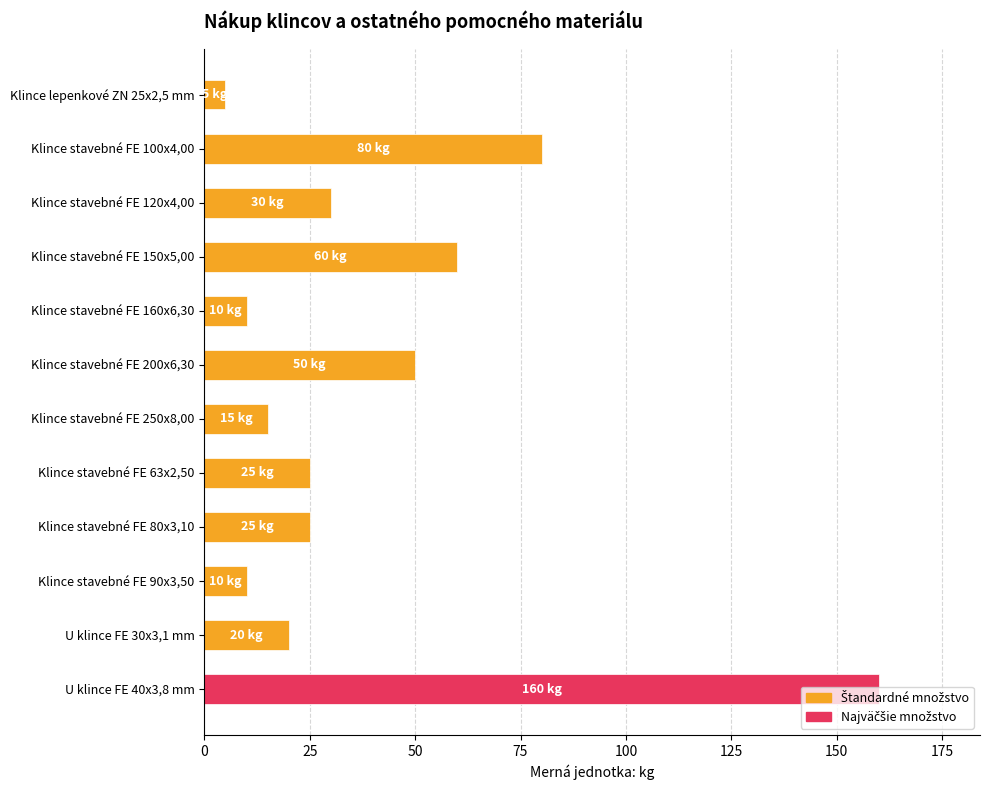

What is the average value?

41